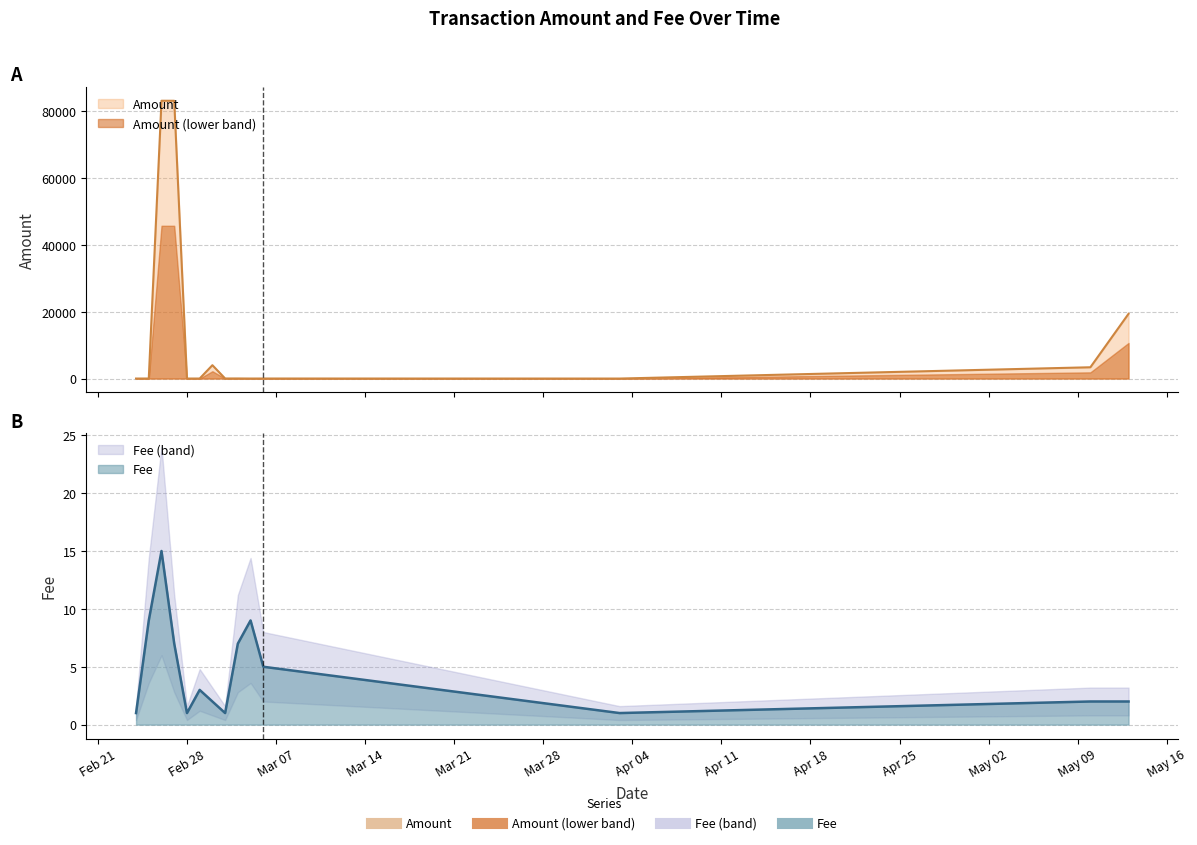

Read the Amount value at 2017-02-25.

11.0